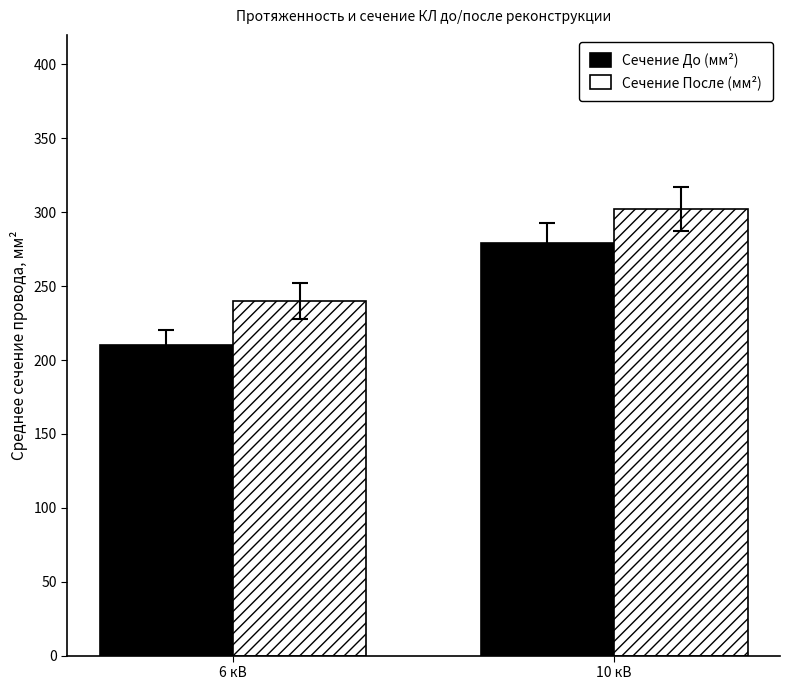

The value of Сечение После (мм²) at 6 кВ is 240.0. True or false?

True